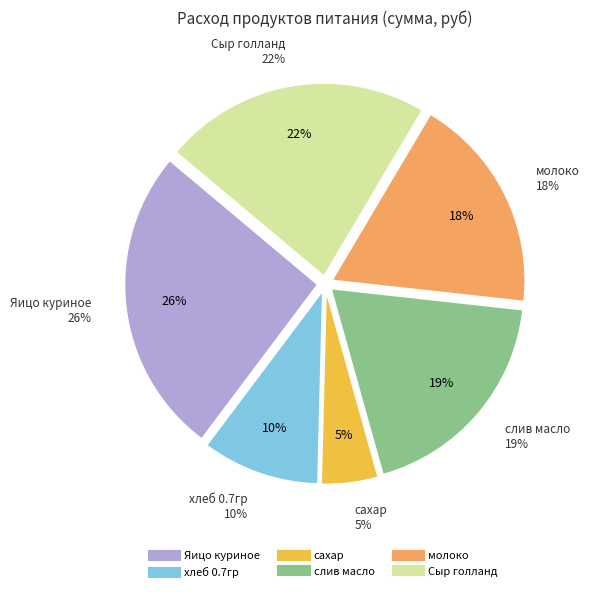

How many slices are in this pie chart?

6